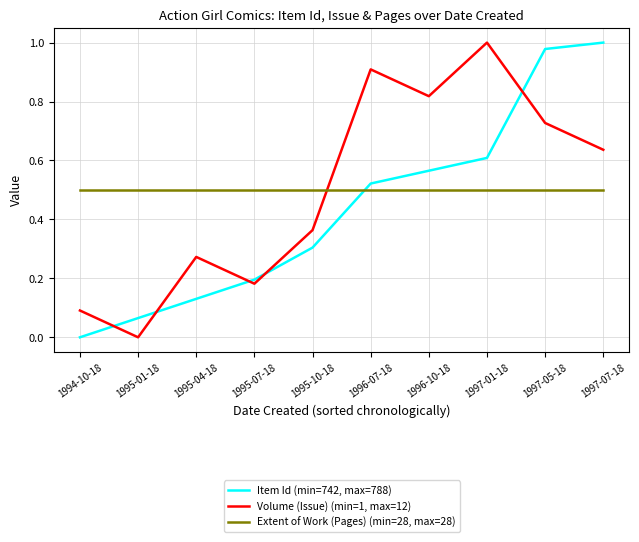

At 1995-04-18, list the series in order from largest to smallest.

Extent of Work (Pages) (min=28, max=28), Volume (Issue) (min=1, max=12), Item Id (min=742, max=788)